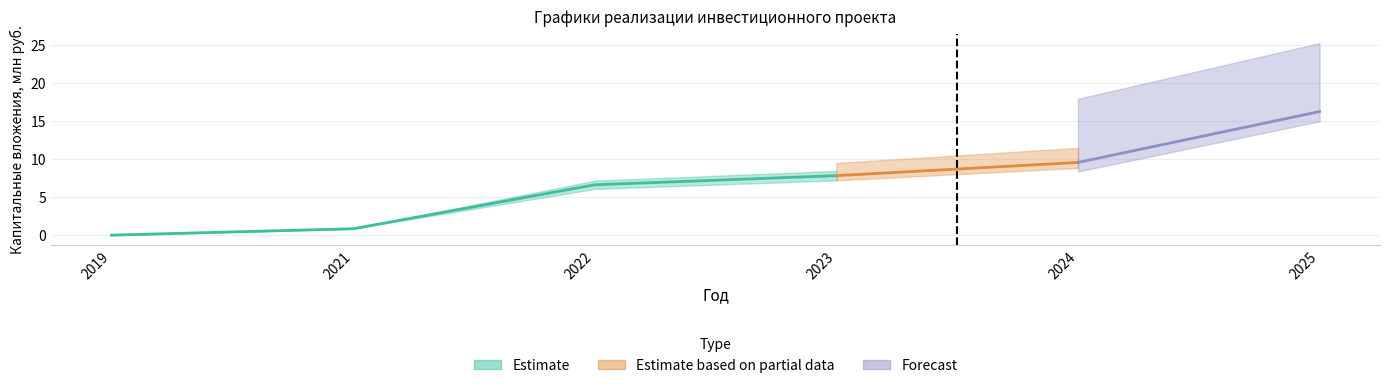

Where is Утвержденный план (освоение) nearest to the value 6?

2022